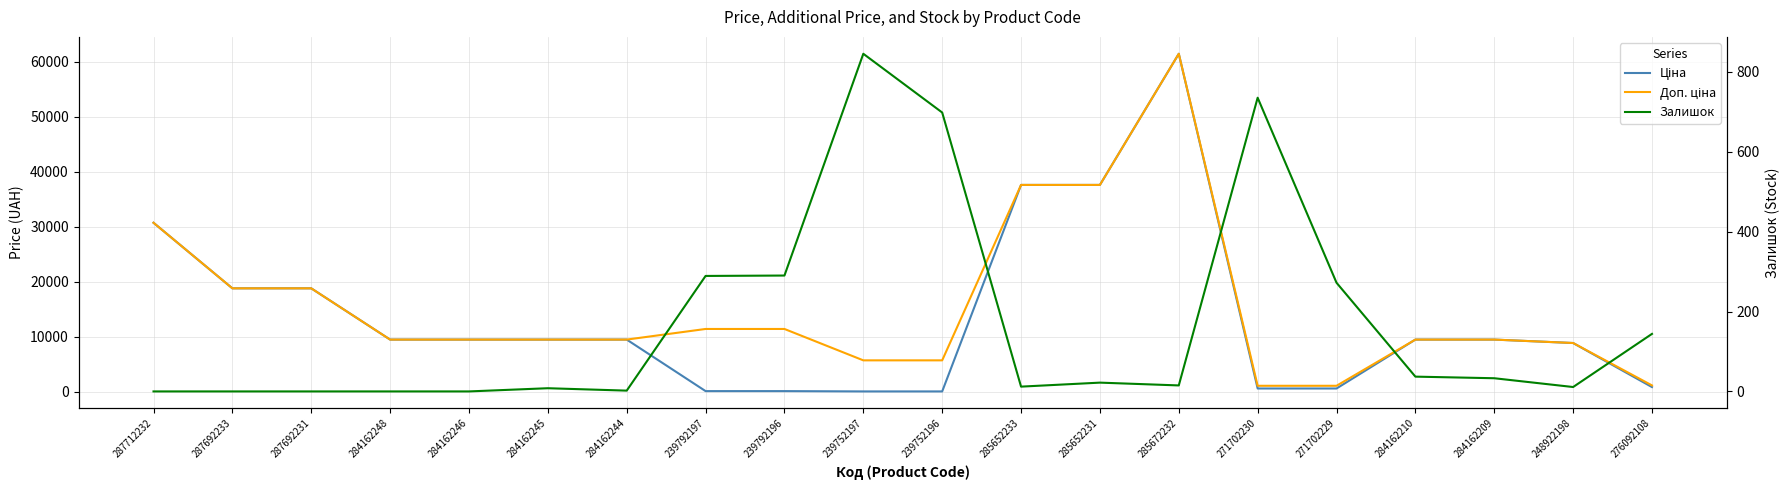

What is the difference between the maximum and minimum values in the Доп. ціна series?

60352.6